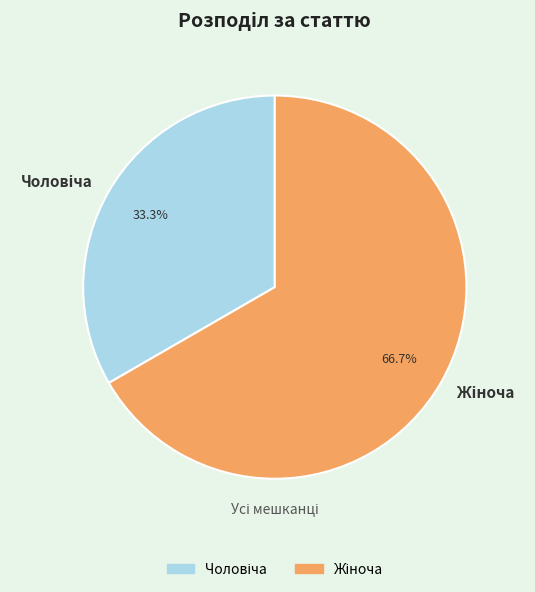

Is there any slice that represents more than half of the pie?

Yes